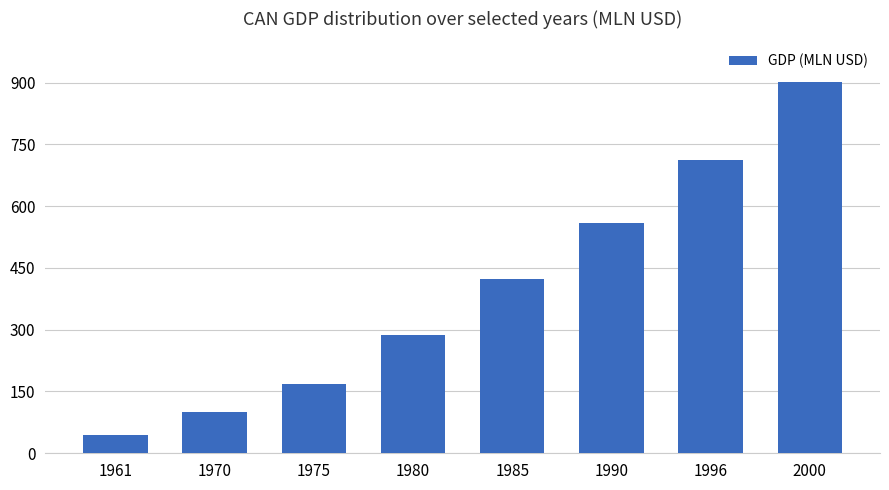

Reading left to right, extract all data points from this chart.

1961=44376.9	1970=99499.0	1975=168256.3	1980=286679.7	1985=421935.1	1990=560000.3	1996=711888.5	2000=901029.6